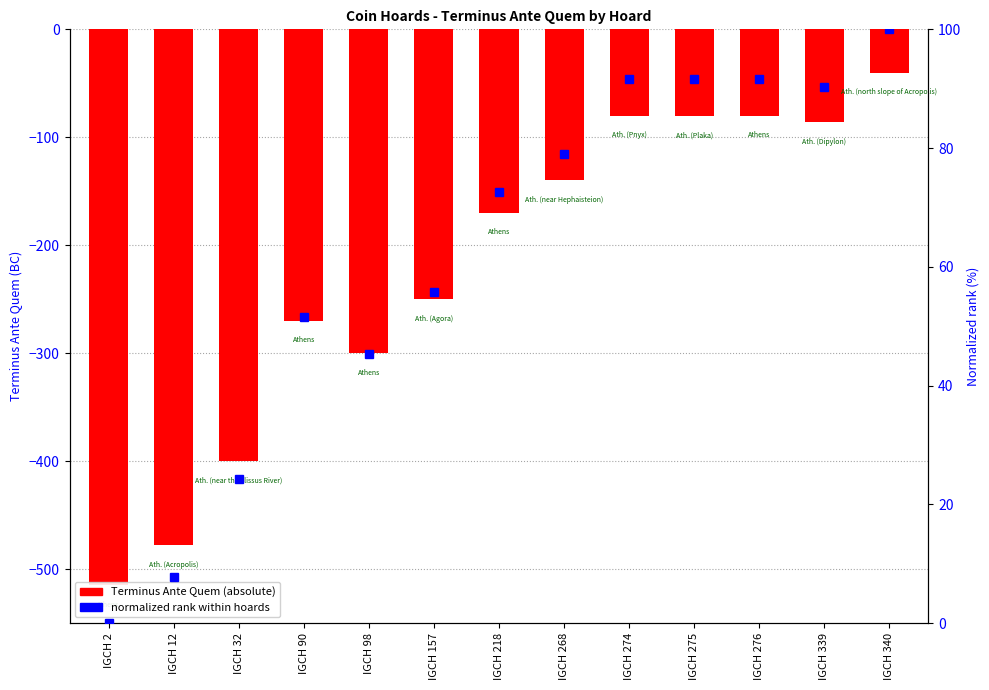

The value of Terminus Ante Quem at IGCH 268 is 246.0. True or false?

False